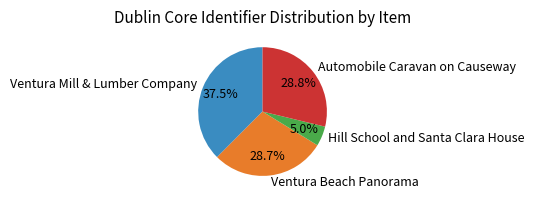

True or false: Ventura Beach Panorama accounts for 29% of the total.

True